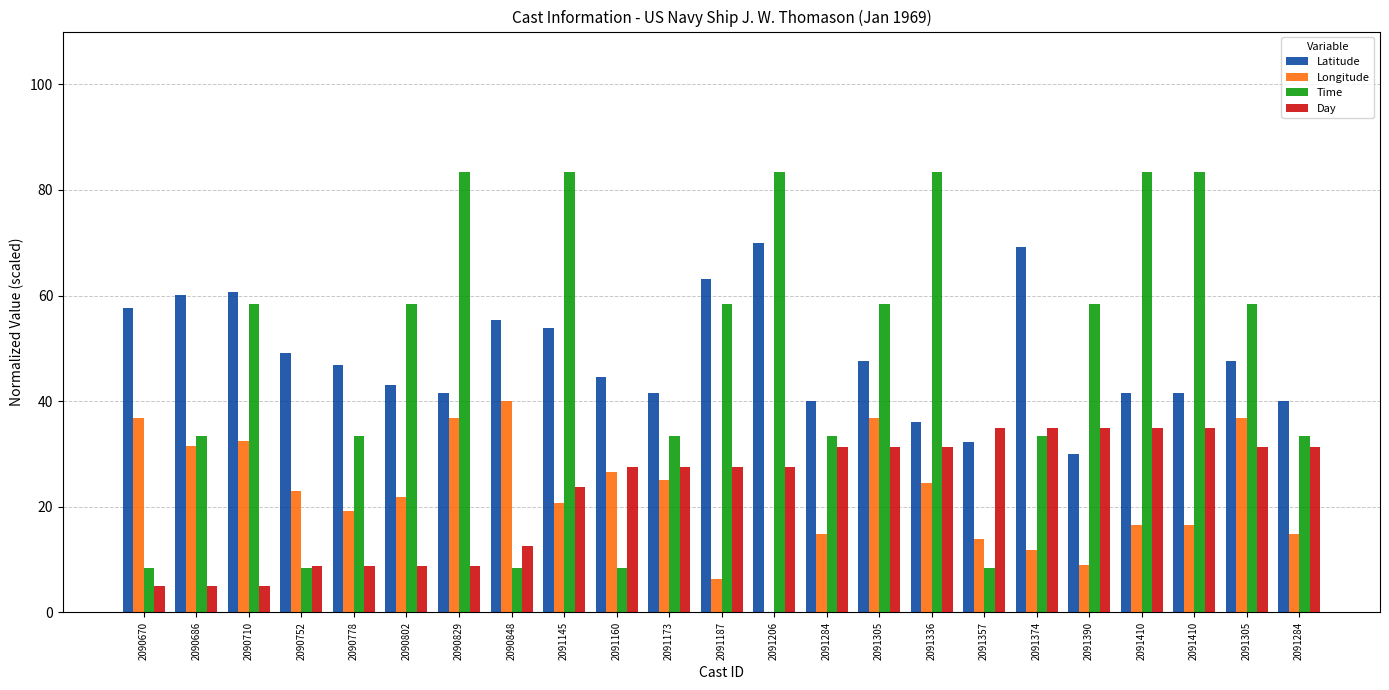

How many groups of bars are there?

23